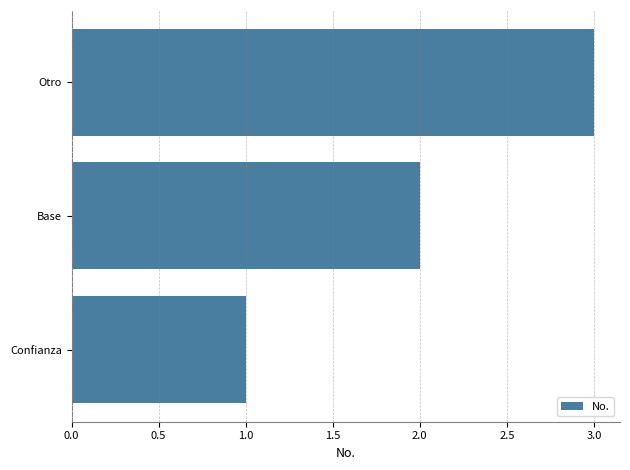

The value at Confianza is 1. True or false?

True